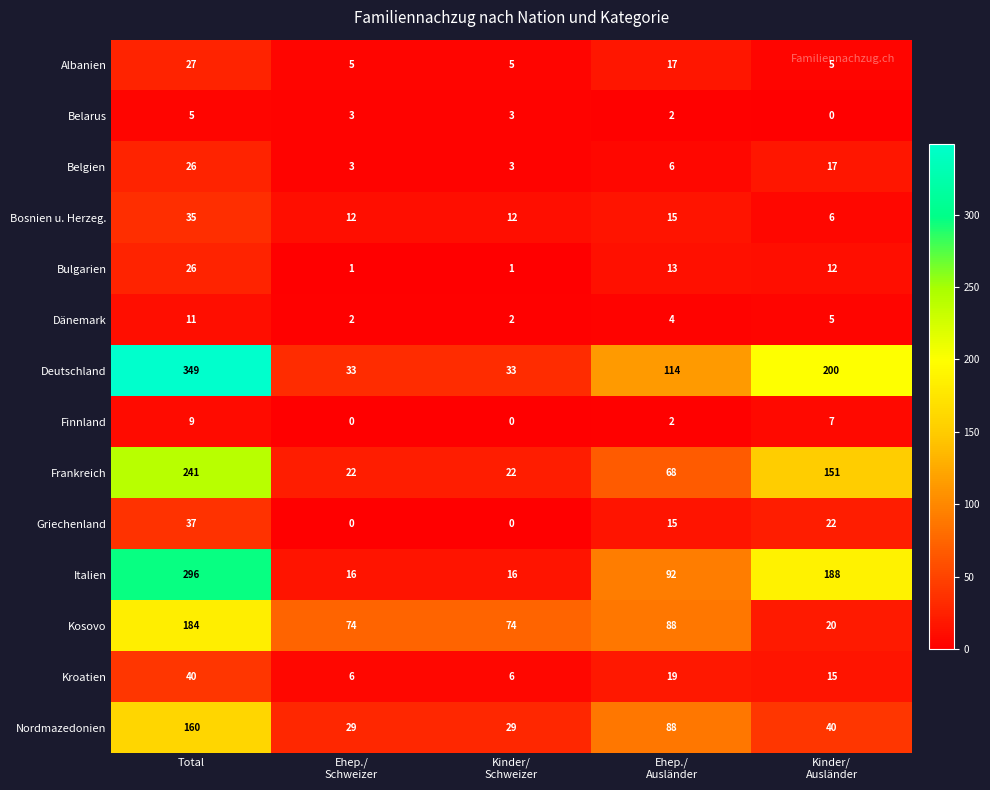

How many distinct data groups are displayed?

14